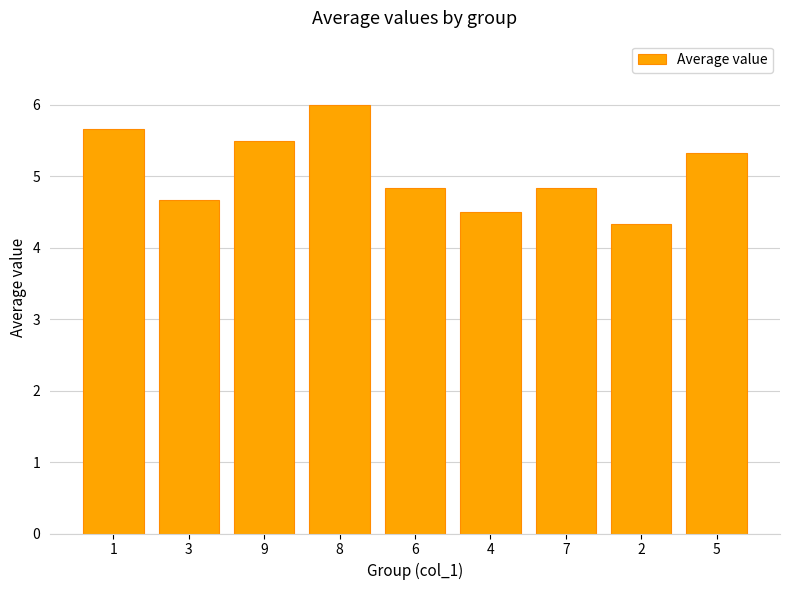

Approximately how many times larger is the value at 1 compared to 3?

1.2